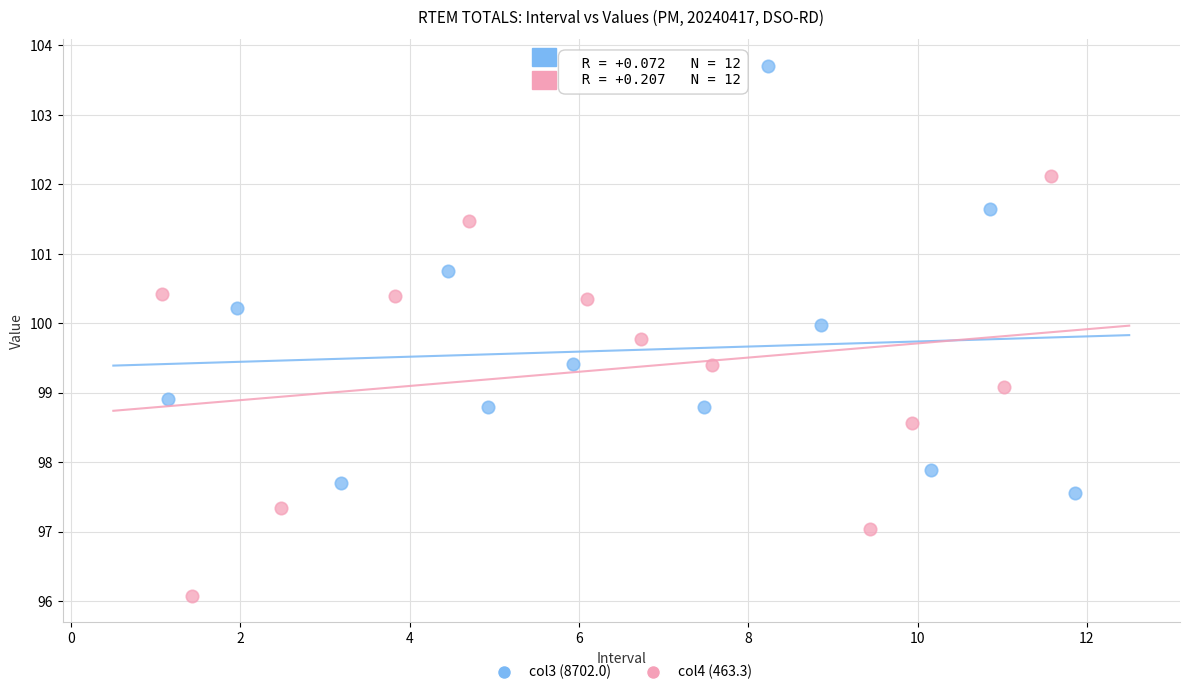

Which series reaches the minimum Y coordinate?

col4 (463.3)